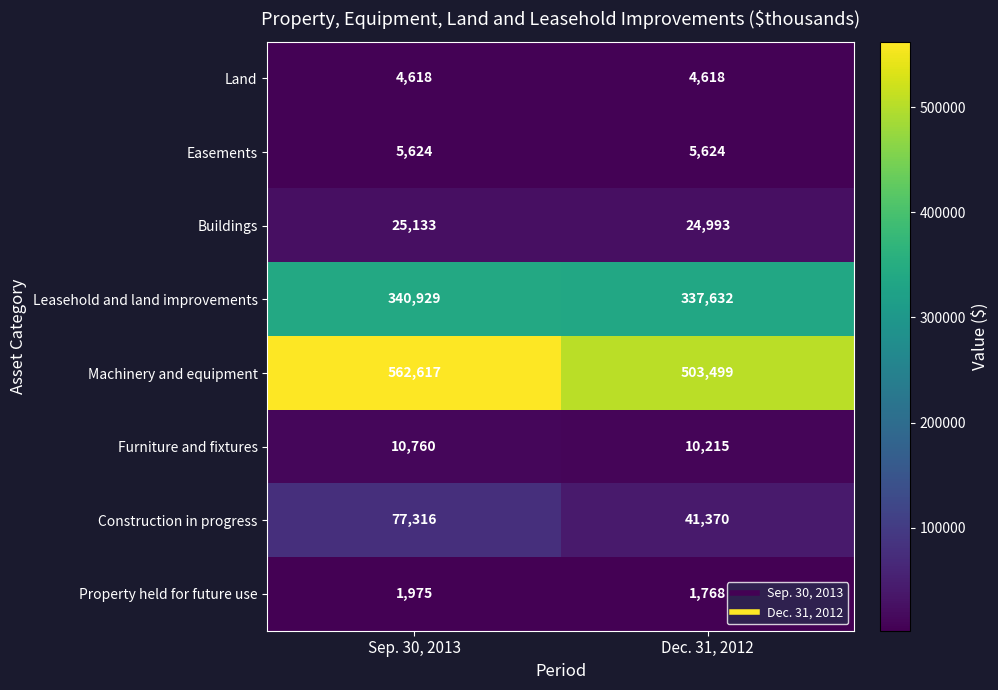

The value of Leasehold and land improvements at Sep. 30, 2013 is 340929. True or false?

True